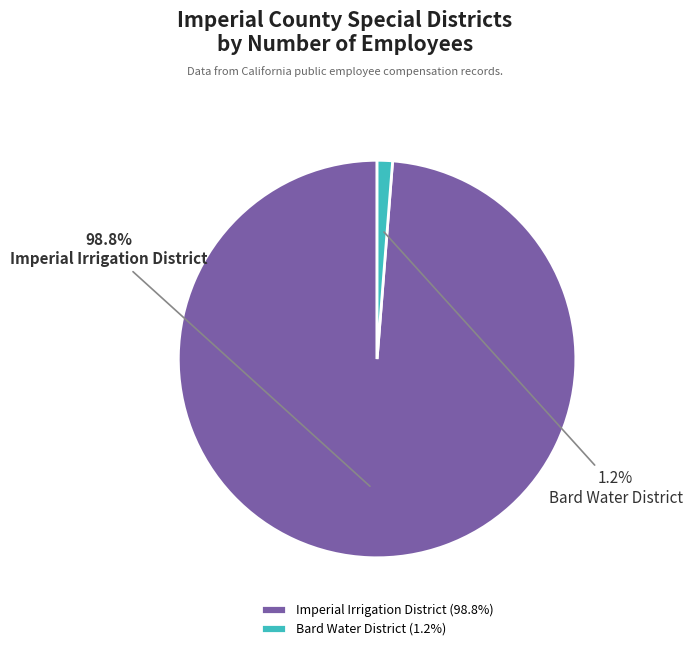

How many slices are in this pie chart?

2